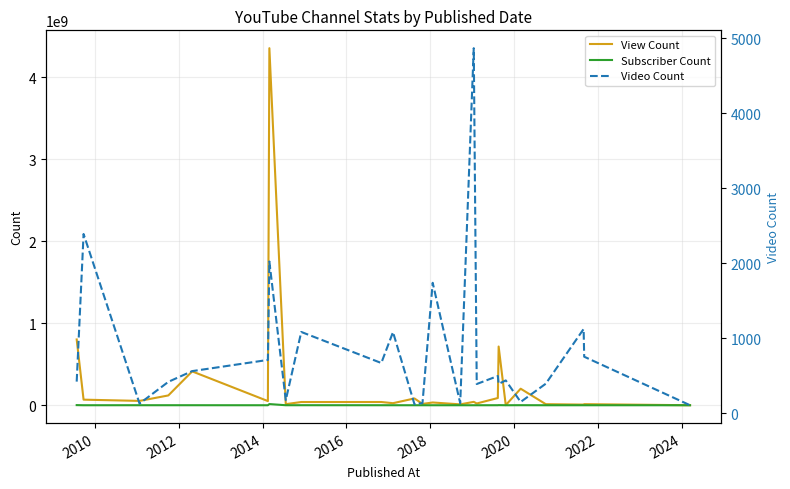

What are all the series names shown in the legend?

View Count, Subscriber Count, Video Count